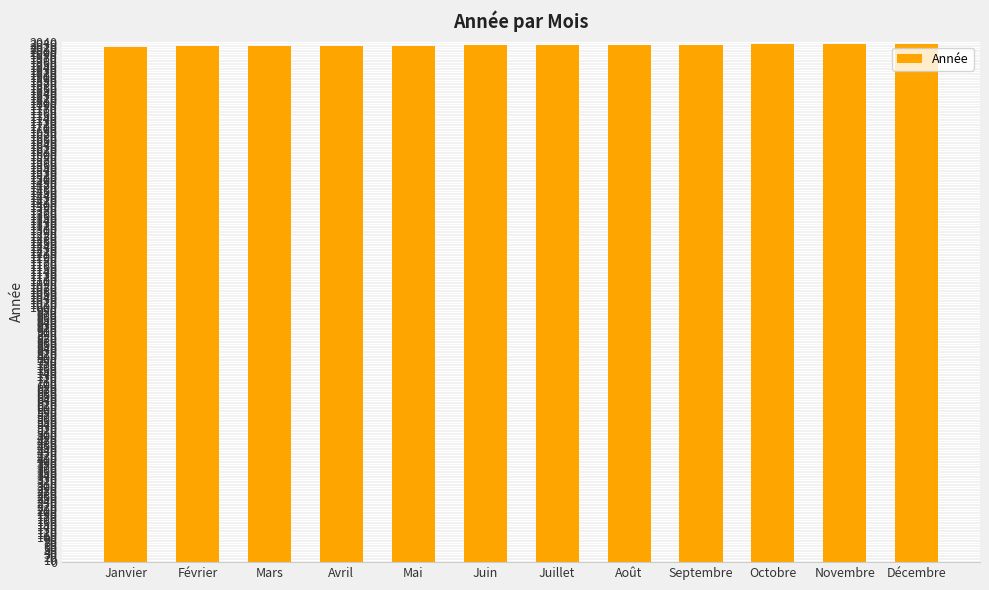

What is the sum of the values at Août and Juin?

4052